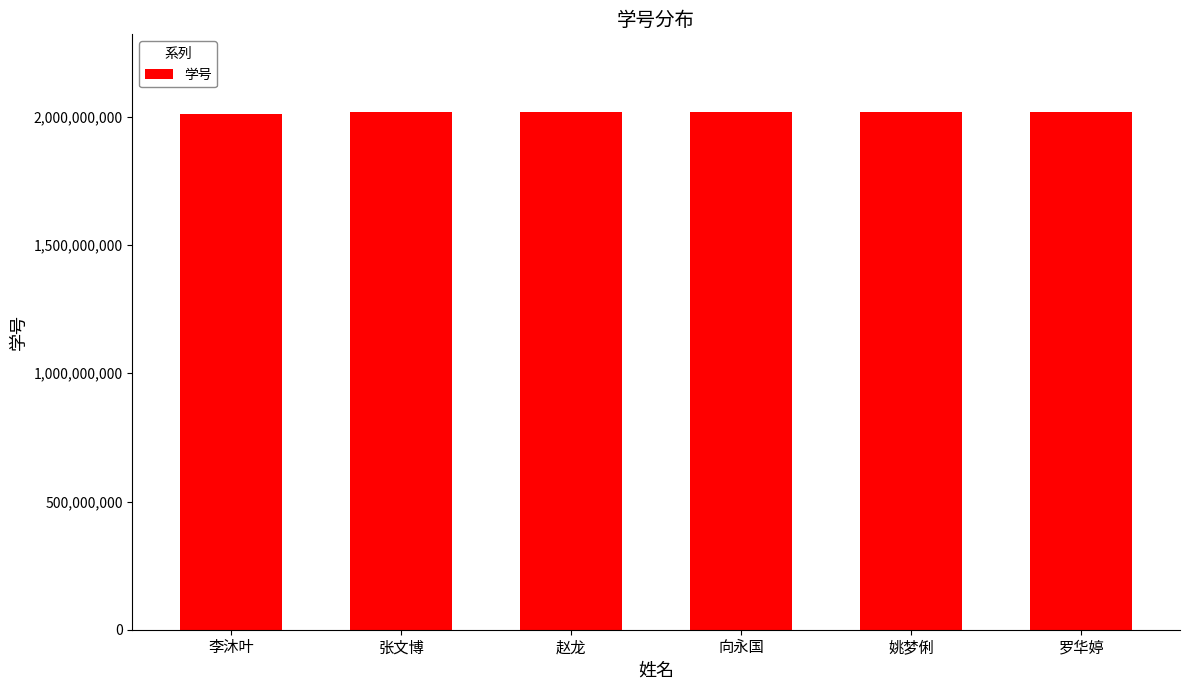

What is the greatest value displayed?

2019010088